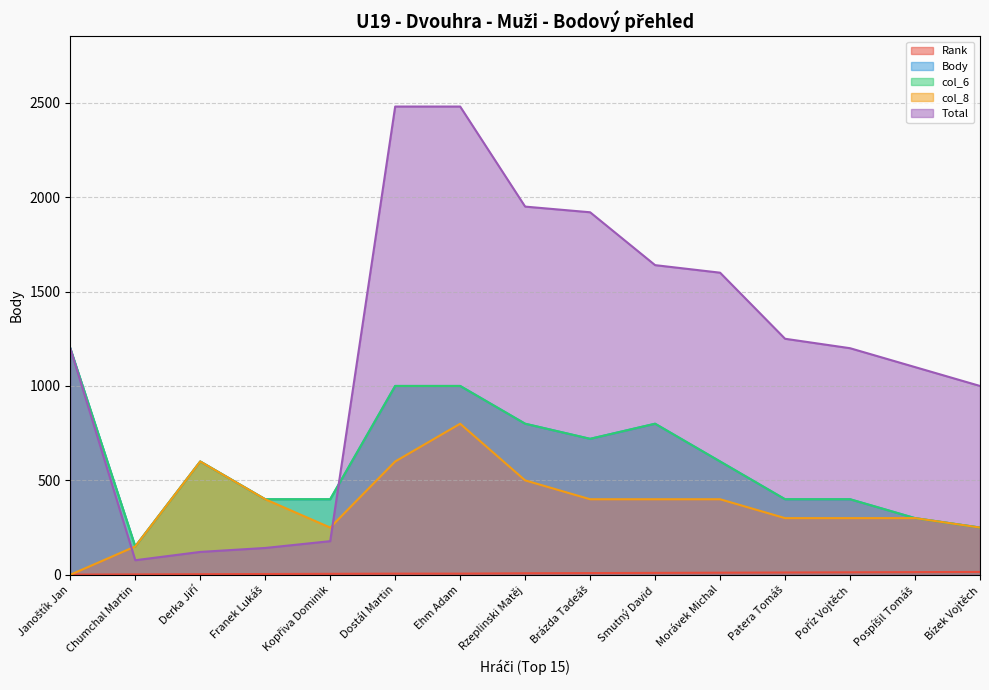

What is the label of the 9th point from the left?

Brázda Tadeáš